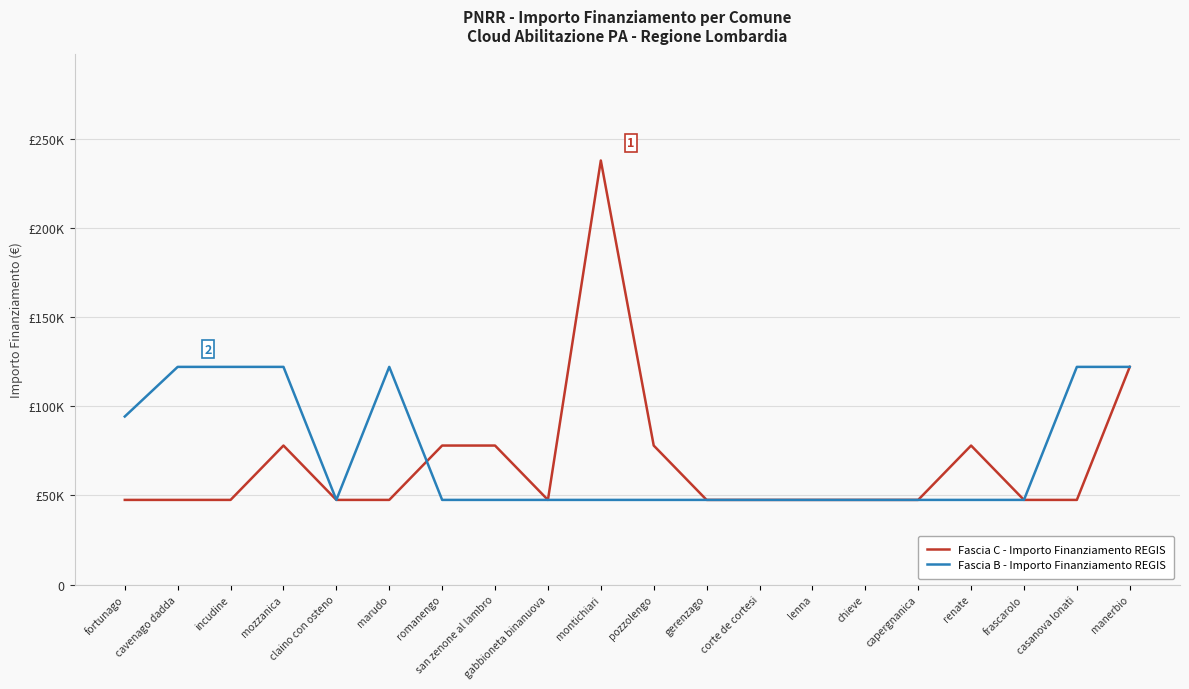

The Fascia C - Importo Finanziamento REGIS series shows 19329 at renate. True or false?

False